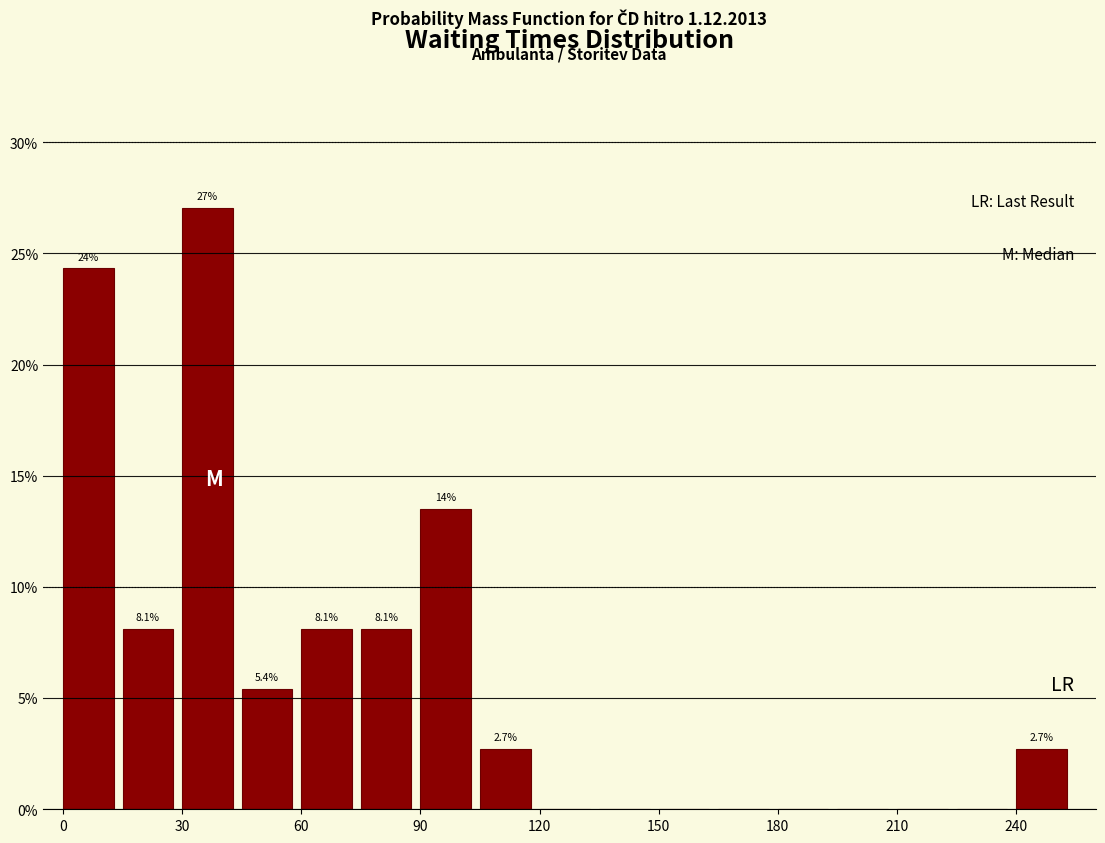

Read against the x-axis, roughly where is the centre of the tallest bar?

35